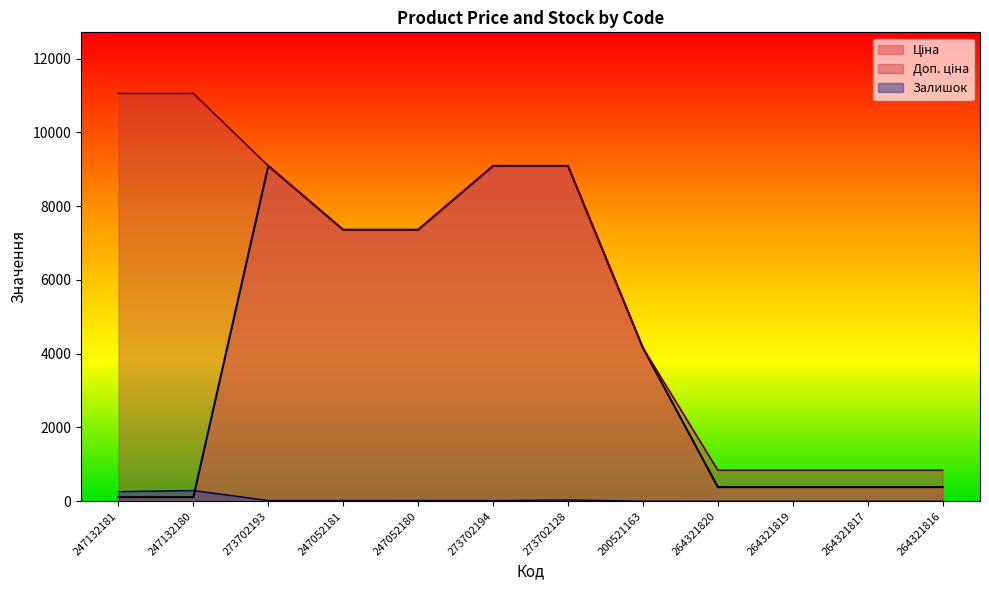

True or false: Доп. ціна and Залишок cross at least once.

False